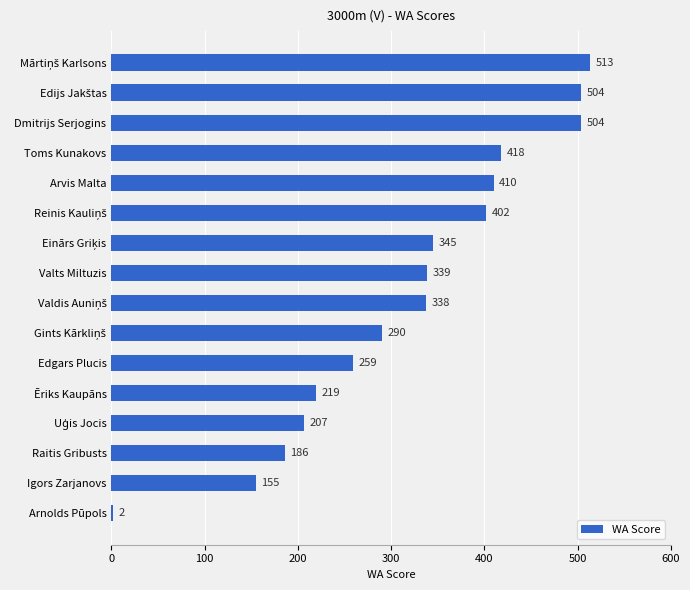

Reading top to bottom, extract all data points from this chart.

513	504	504	418	410	402	345	339	338	290	259	219	207	186	155	2